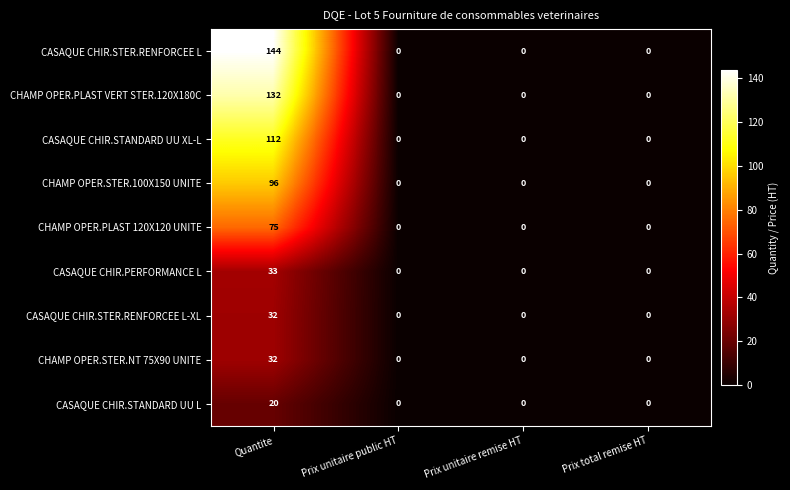

Which series has the largest range (max minus min)?

CASAQUE CHIR.STER.RENFORCEE L